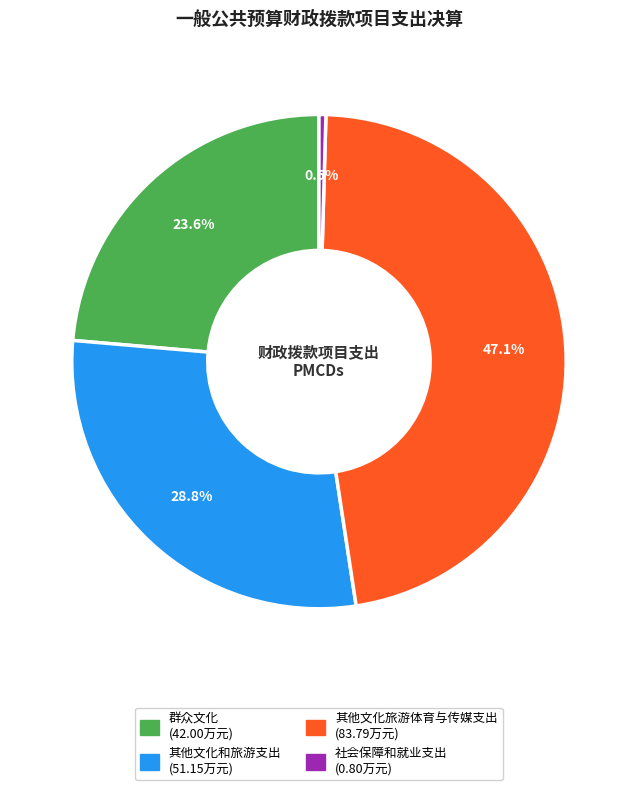

Does 社会保障和就业支出 account for over 50% of the chart?

No